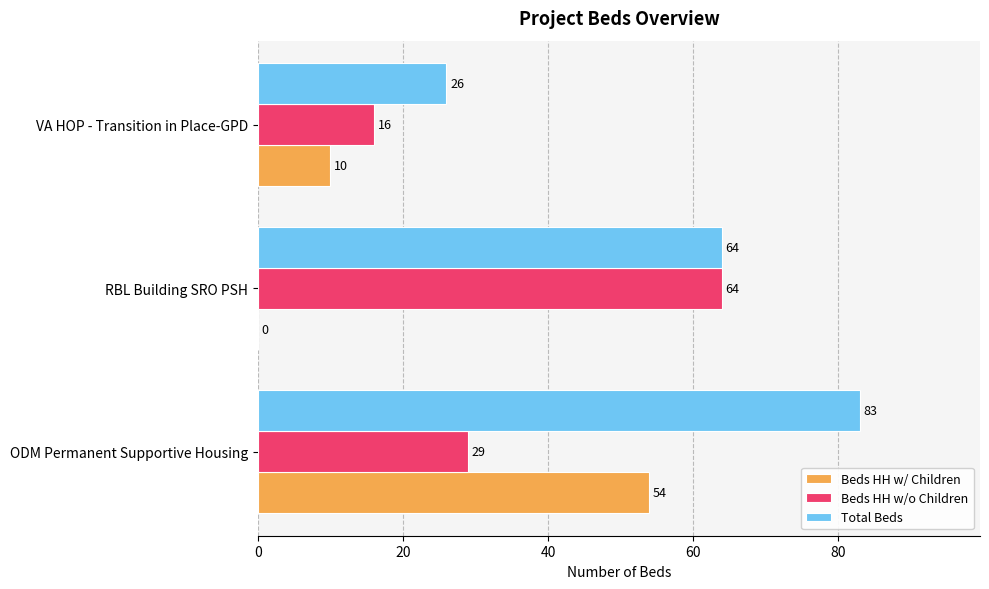

The value of Total Beds at RBL Building SRO PSH is 107. True or false?

False